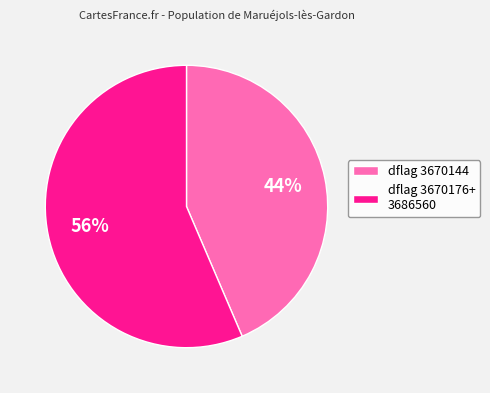

Is there any slice that represents more than half of the pie?

Yes